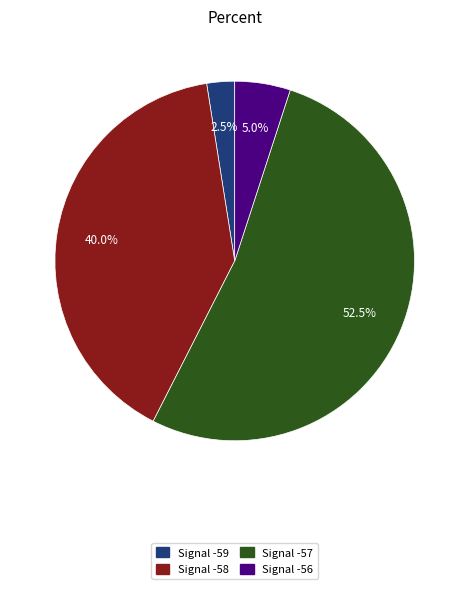

Which has a higher value, Signal -59 or Signal -56?

Signal -56